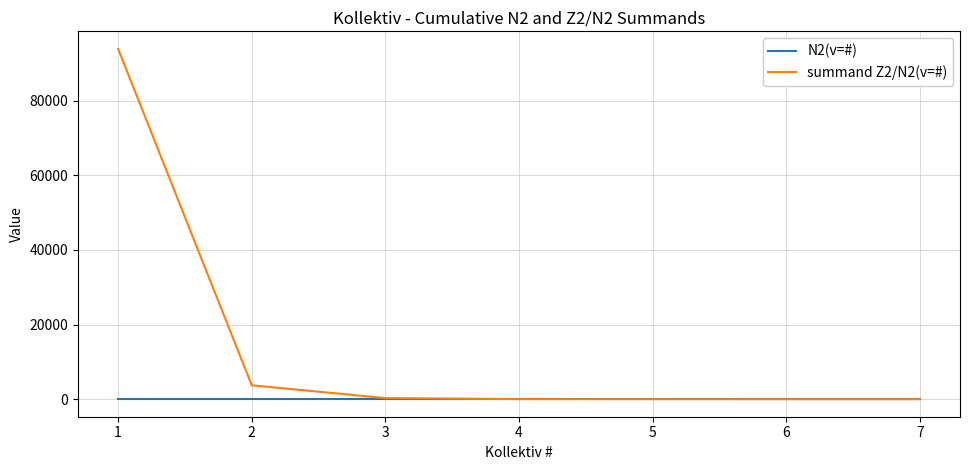

List the series in order of their overall mean, lowest first.

N2(v=#), summand Z2/N2(v=#)